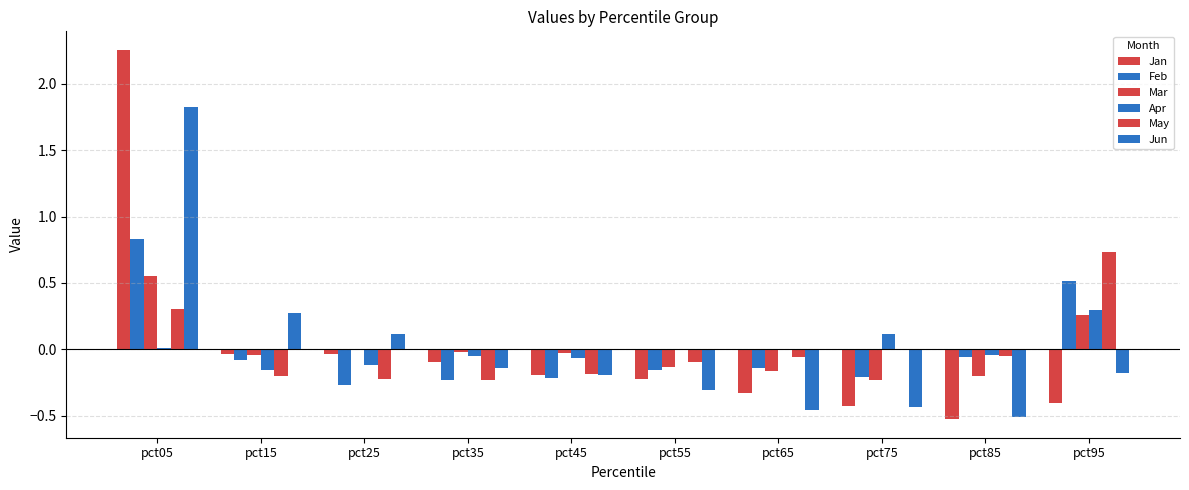

How many groups of bars are there?

10